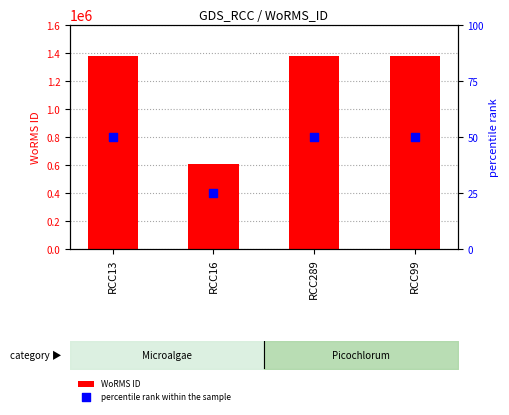

Which series has the widest spread of Y values?

WoRMS ID